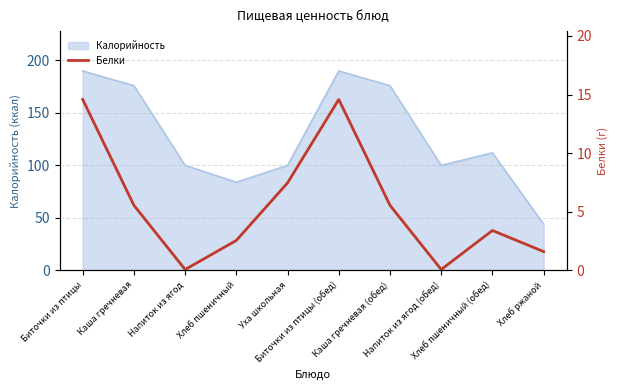

Which category has the highest value across all series?

Биточки из птицы